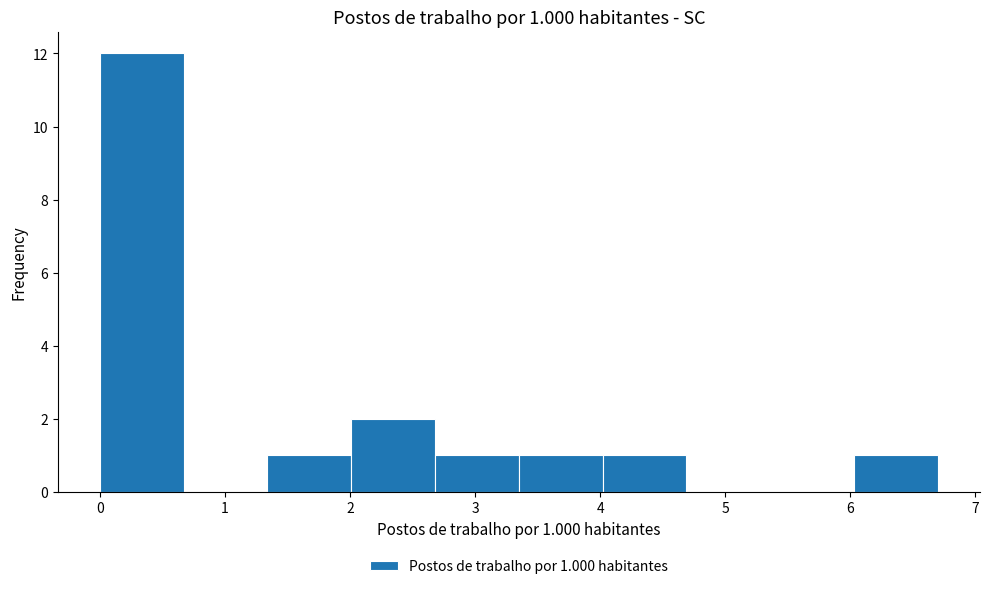

Over which range of the x-axis is the bar tallest?

0.00 to 0.67